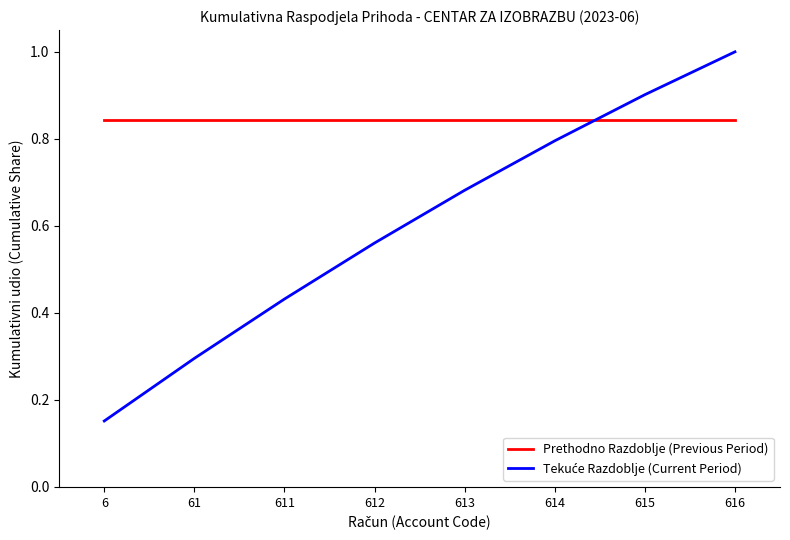

At which category does the chart reach its peak across all series?

616